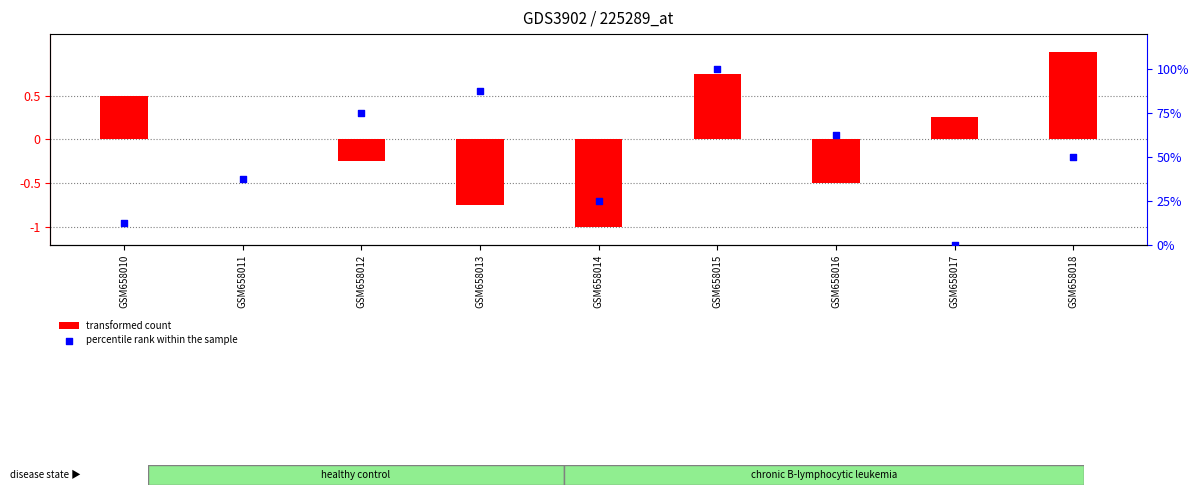

Which series contains the highest Y value?

percentile rank within the sample